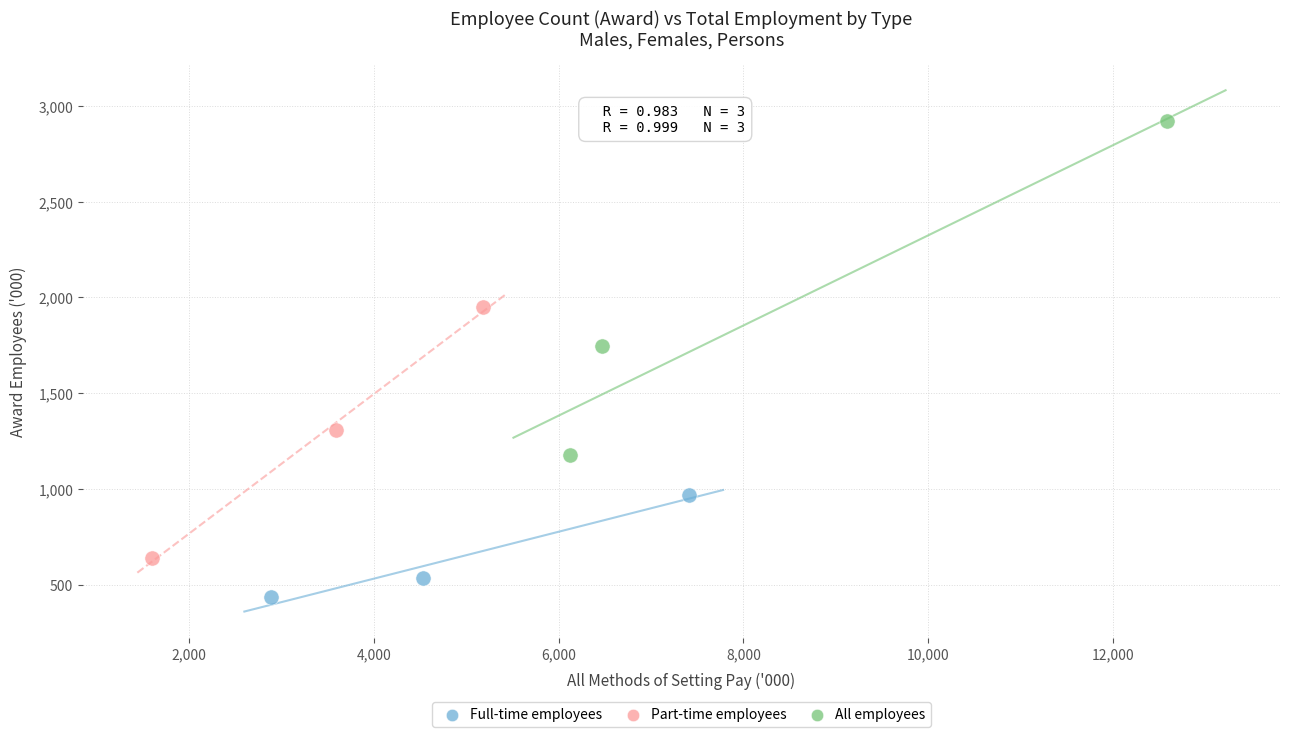

Which series contains the highest Y value?

All employees